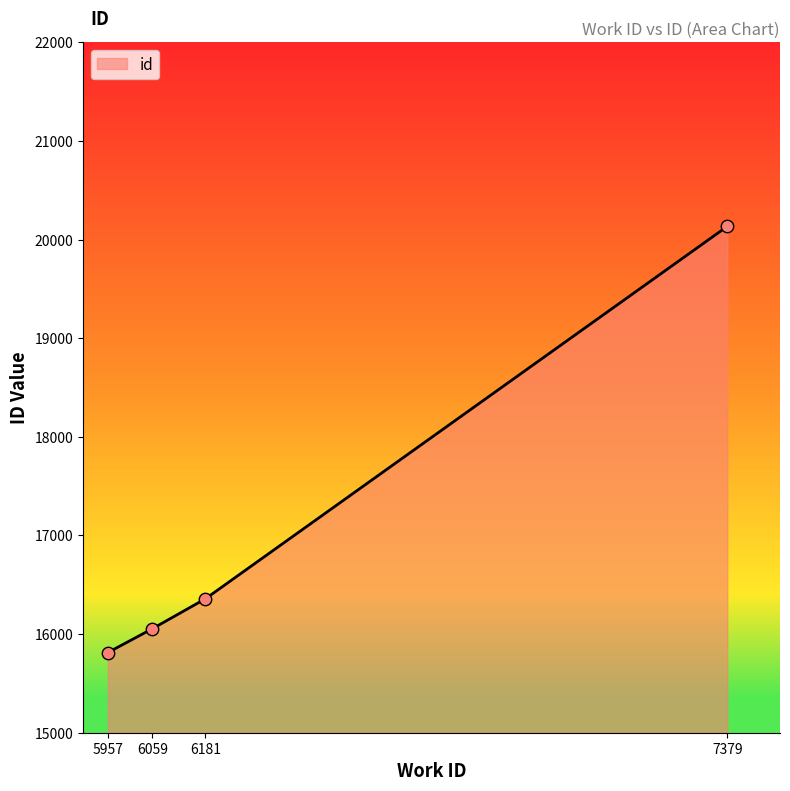

What is the change in value from 6059 to 6181?

+304